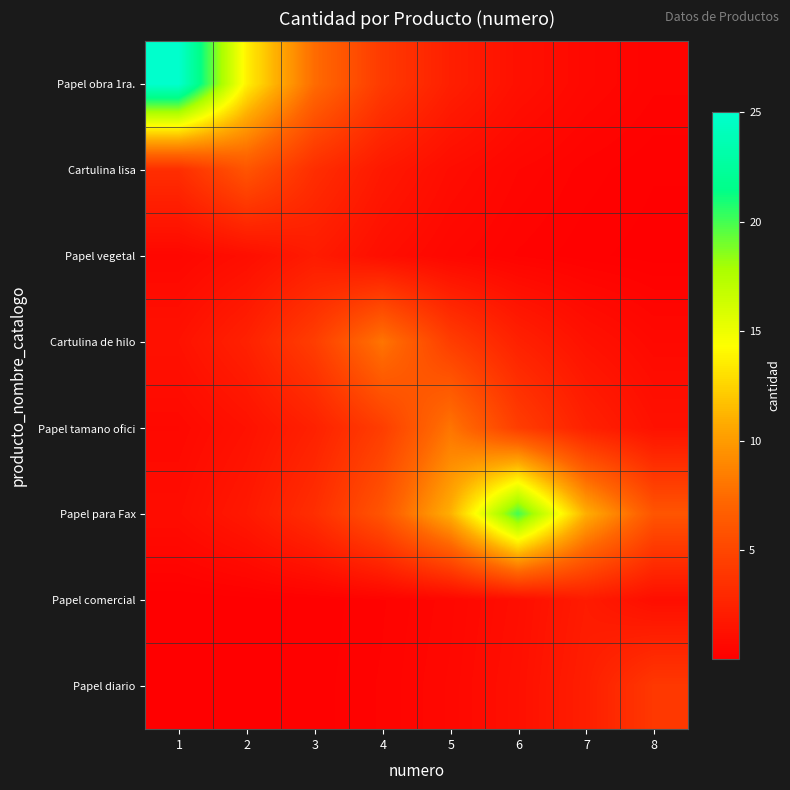

Reading right to left, extract all data points from this chart.

Papel obra 1ra.: 8=0.4	7=0.7	6=1.2	5=2.3	4=4.1	3=7.5	2=13.7	1=25.0
Cartulina lisa: 8=0.2	7=0.3	6=0.5	5=1.0	4=1.8	3=3.3	2=6.0	1=3.3
Papel vegetal: 8=0.1	7=0.2	6=0.3	5=0.6	4=1.1	3=2.0	2=1.1	1=0.6
Cartulina de hilo: 8=0.7	7=1.3	6=2.4	5=4.4	4=8.0	3=4.4	2=2.4	1=1.3
Papel tamano ofici: 8=1.3	7=2.4	6=4.4	5=8.0	4=4.4	3=2.4	2=1.3	1=0.7
Papel para Fax: 8=6.0	7=11.0	6=20.0	5=11.0	4=6.0	3=3.3	2=1.8	1=1.0
Papel comercial: 8=1.1	7=2.0	6=1.1	5=0.6	4=0.3	3=0.2	2=0.1	1=0.1
Papel diario: 8=4.0	7=2.2	6=1.2	5=0.7	4=0.4	3=0.2	2=0.1	1=0.1